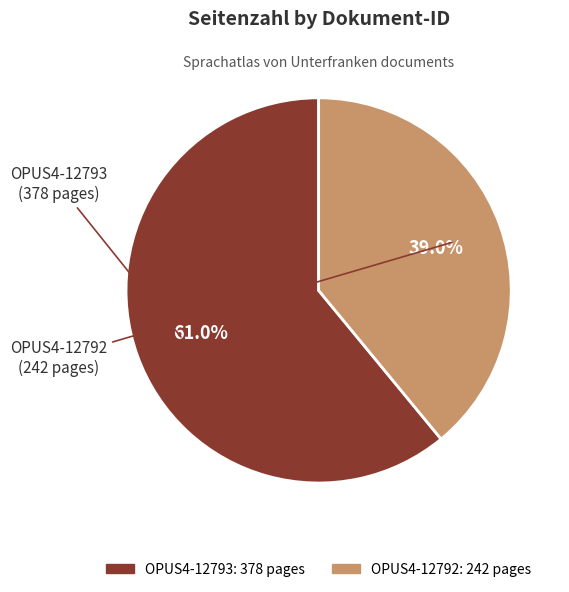

The OPUS4-12793 slice represents 52% of the pie. True or false?

False